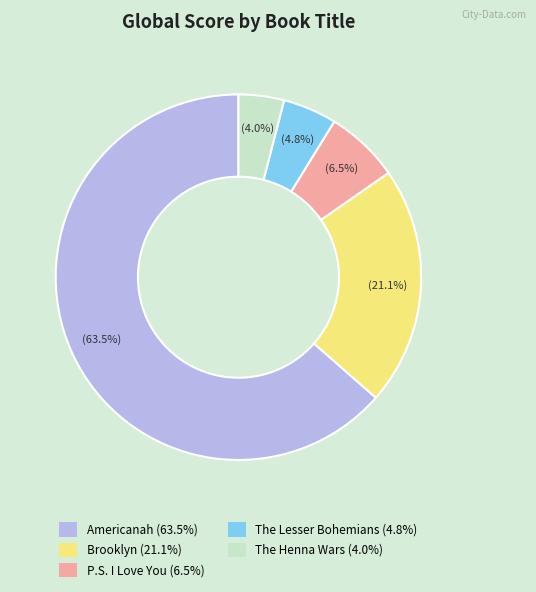

Does Americanah represent more than half of the total?

Yes